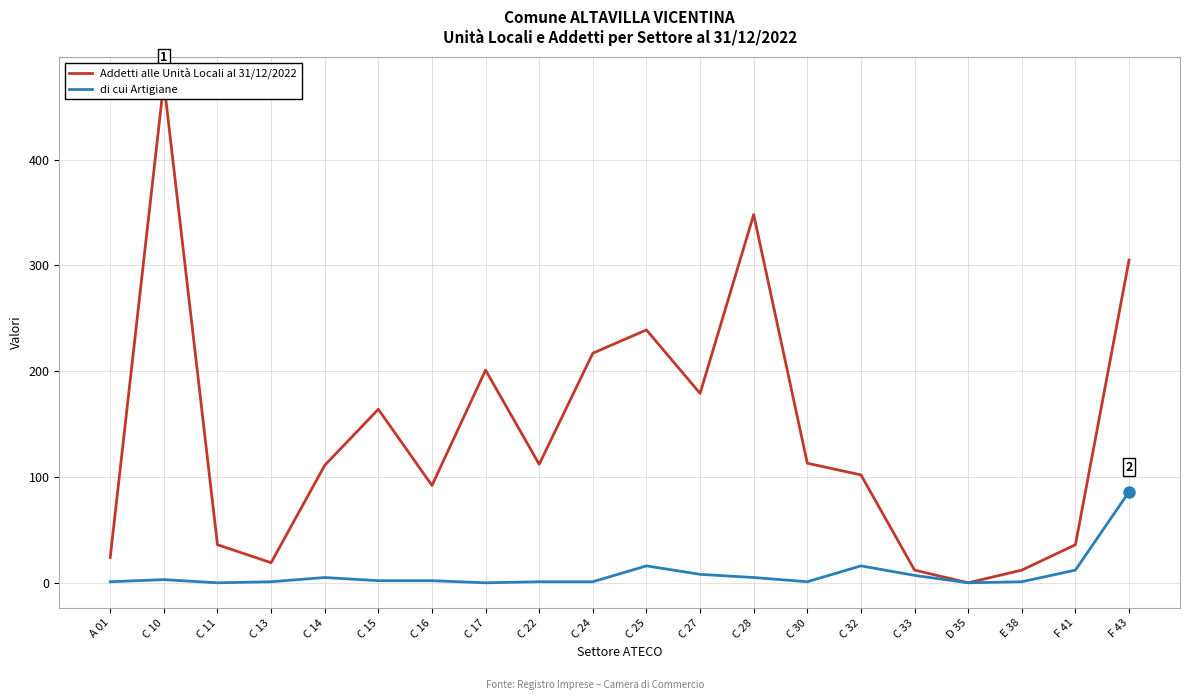

Where is Addetti alle Unità Locali al 31/12/2022 nearest to the value 236?

C 25